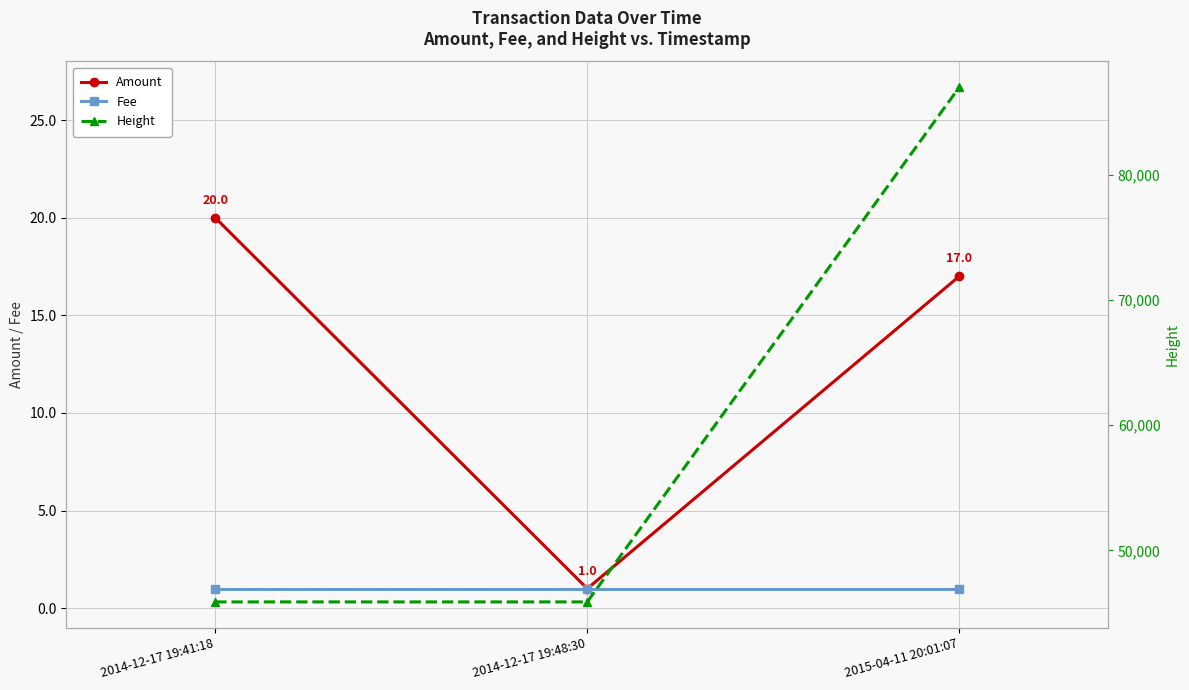

What are all the series names shown in the legend?

Amount, Fee, Height